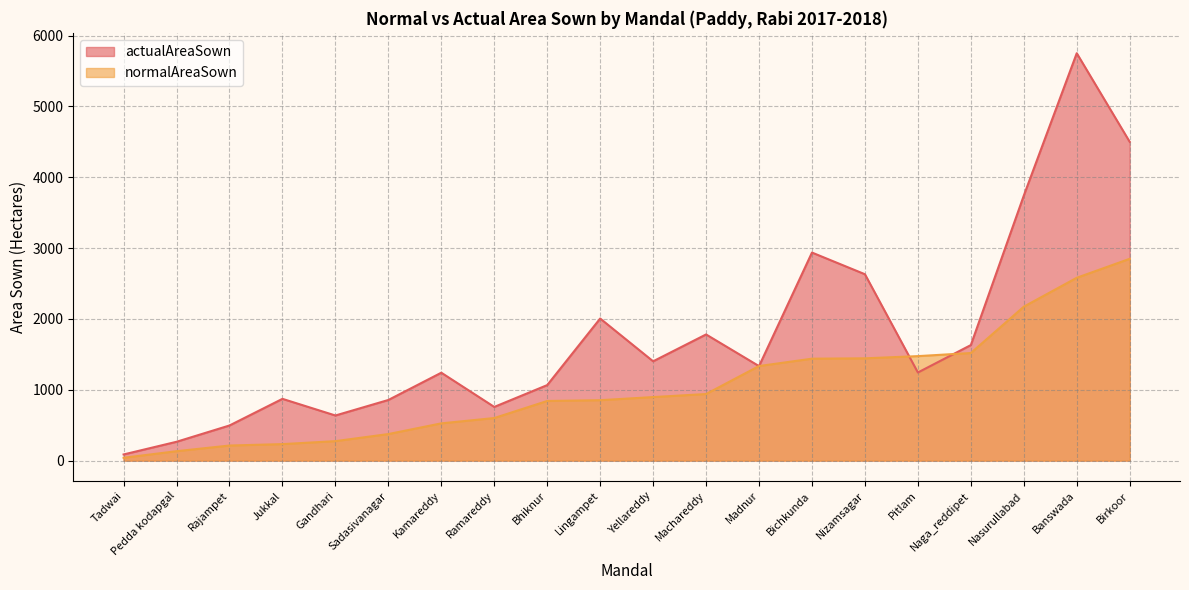

At which category is the sum across all series the highest?

Banswada